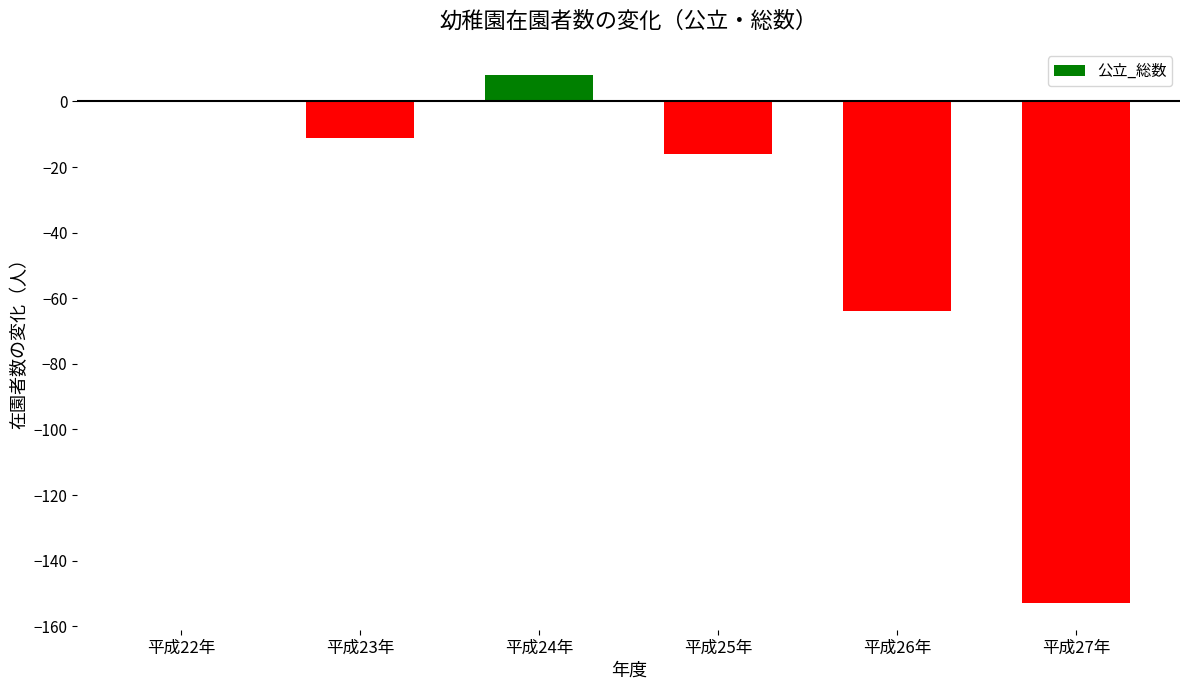

What is the average value?

-39